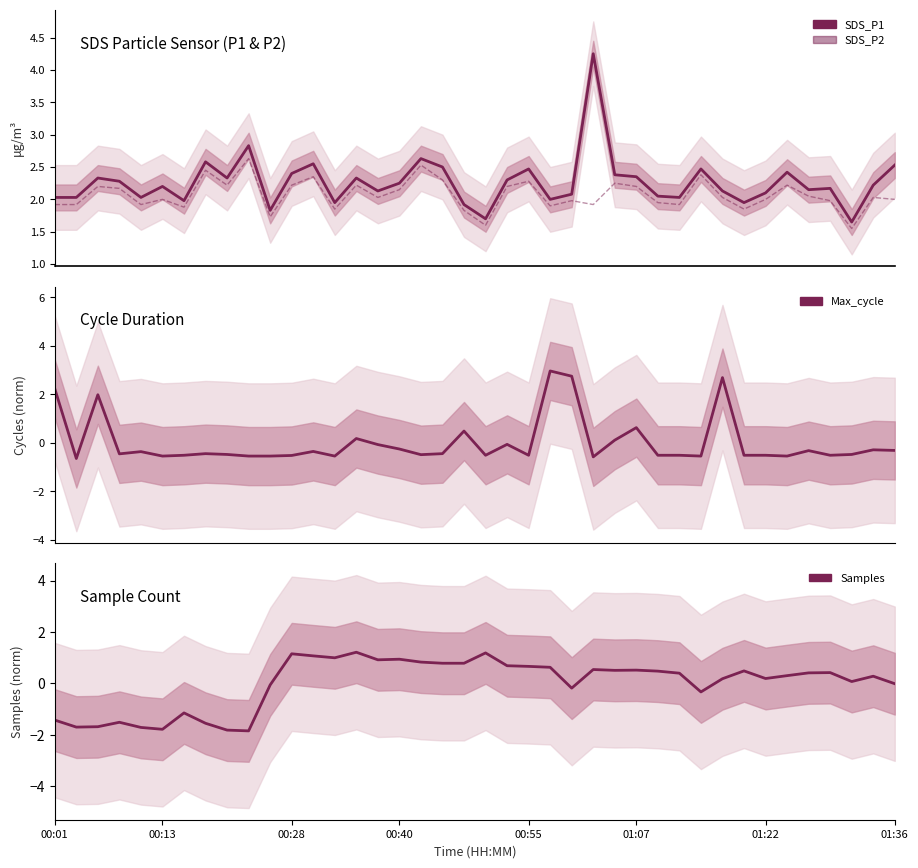

What is the greatest value displayed?

4.2